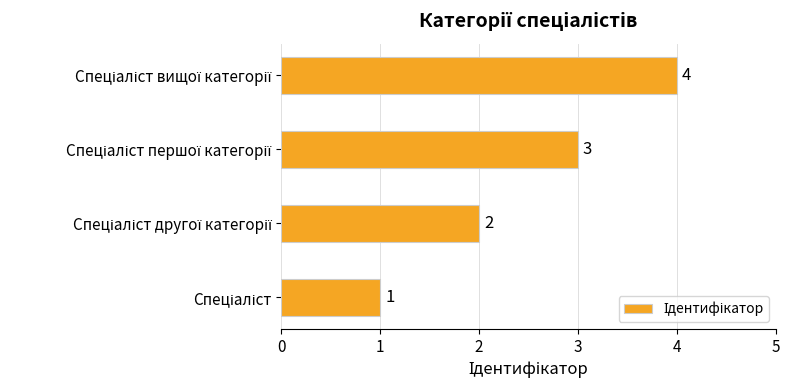

How many values are between 2 and 4?

3